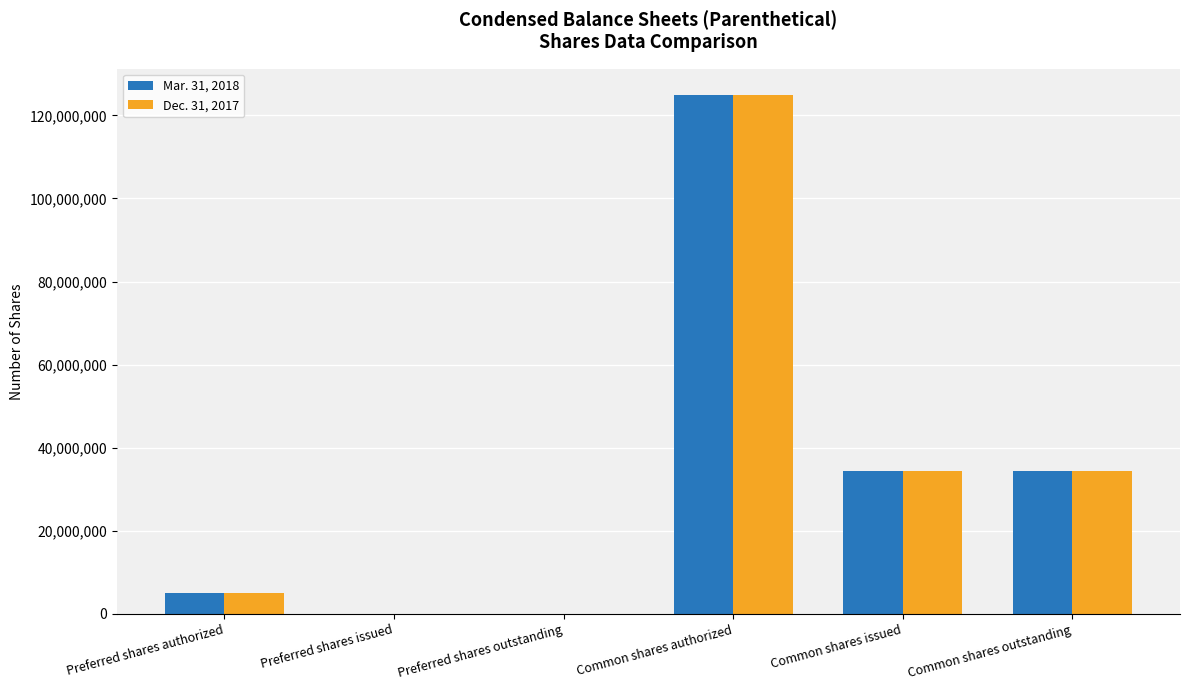

What is the total value across all series at Common shares authorized?

250000000